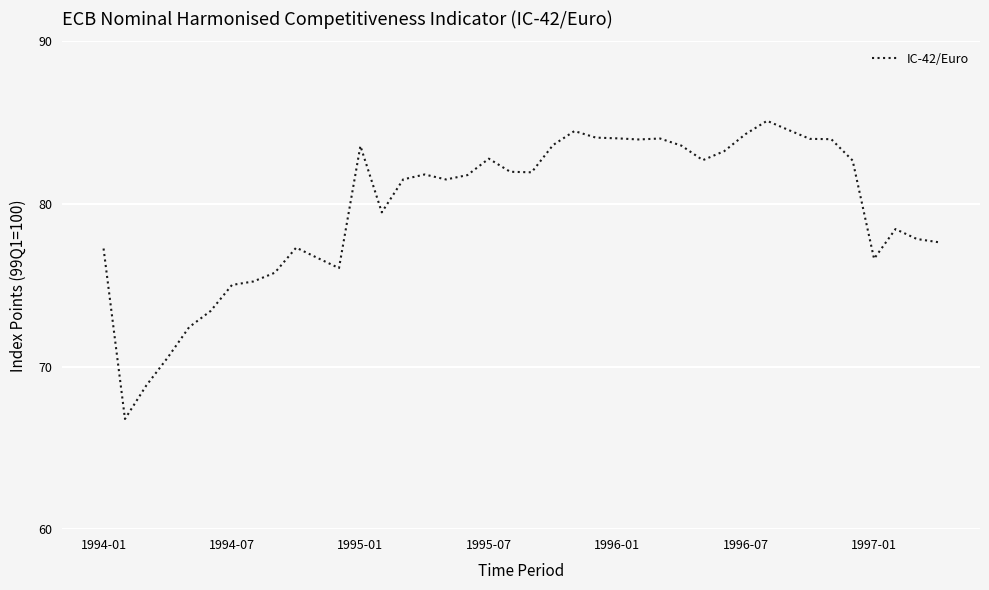

True or false: there are more than 2 points higher than both neighbors.

True